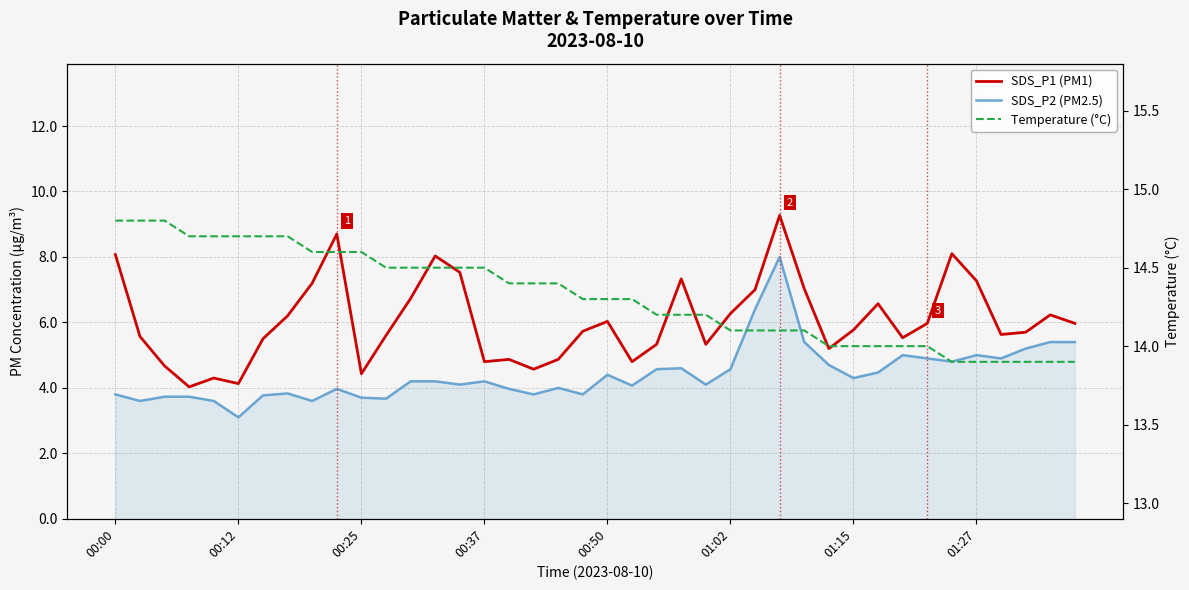

What is the highest value of the SDS_P2 (PM2.5) series?

8.0